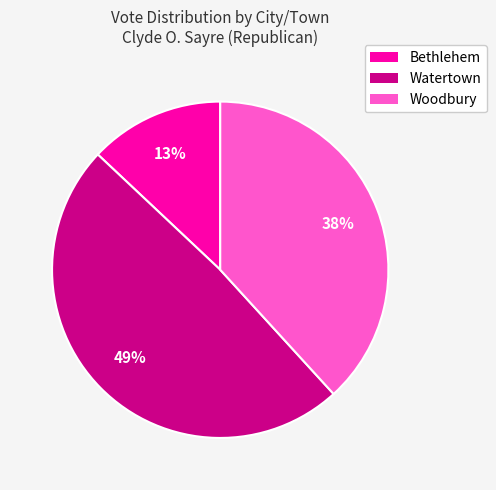

Which has a higher value, Watertown or Woodbury?

Watertown